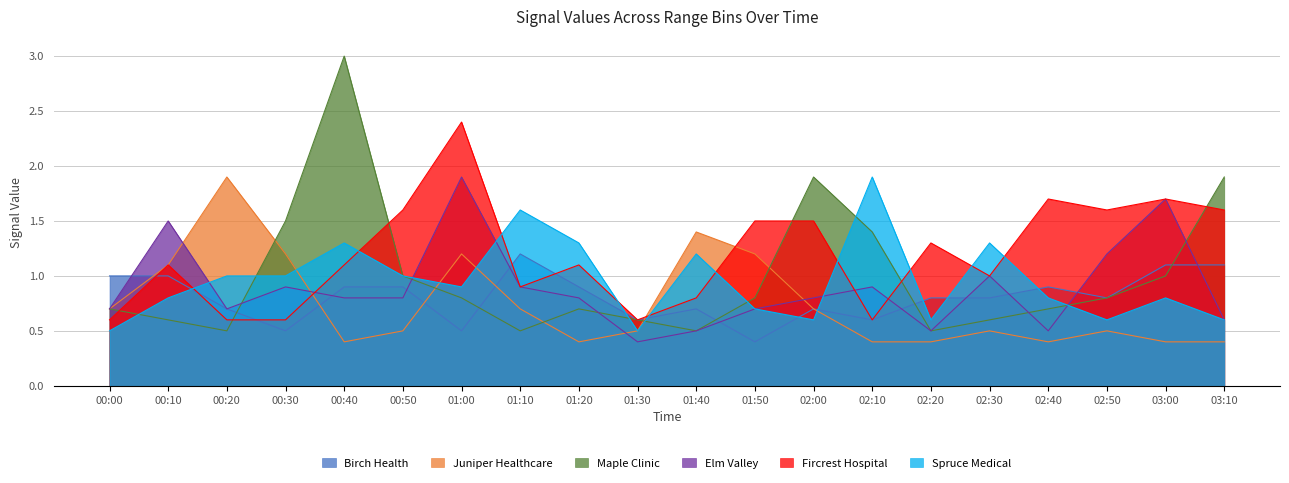

The Spruce Medical series shows 0.9 at 01:00. True or false?

True